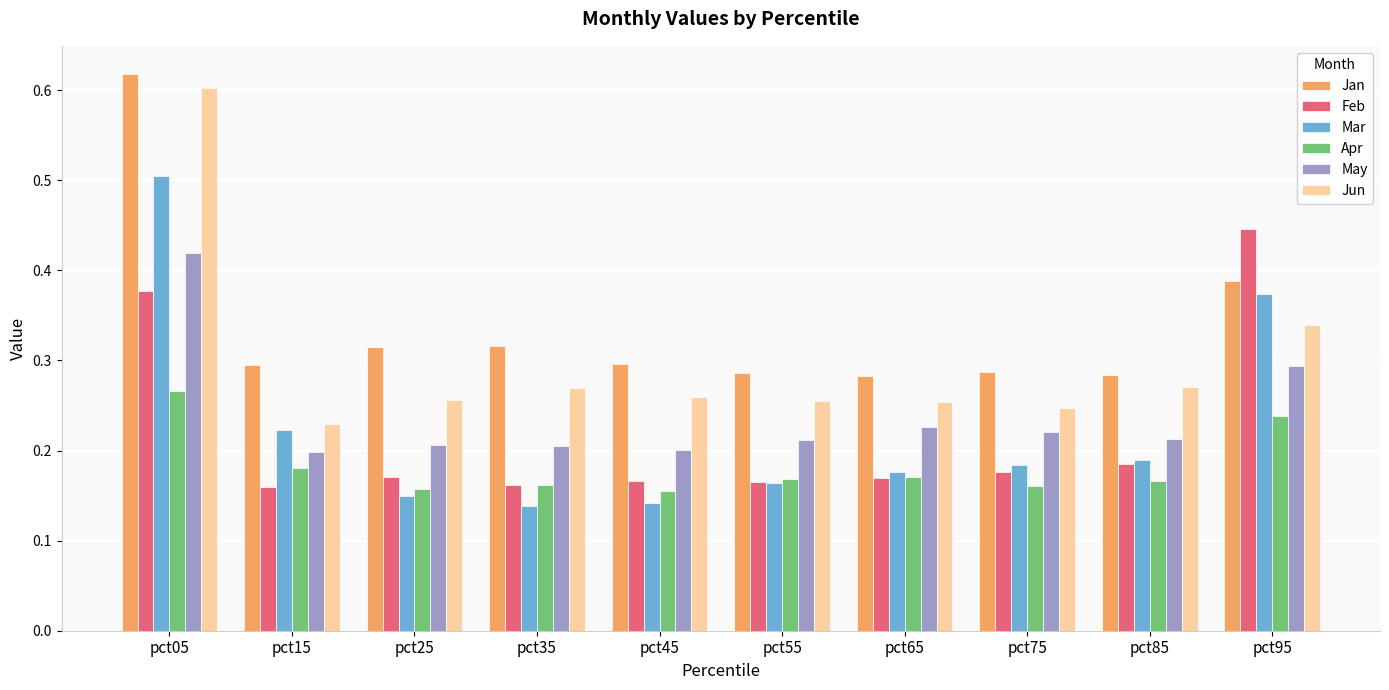

What is the sum of all May values?

2.4